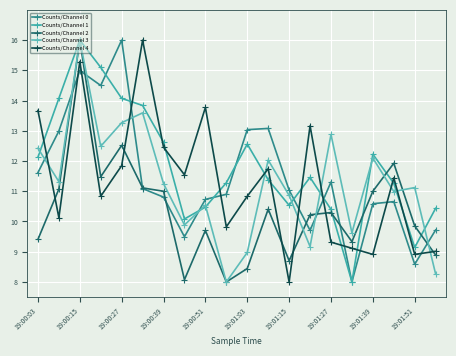

True or false: Counts/Channel 0 has more than 2 interior local peaks.

True